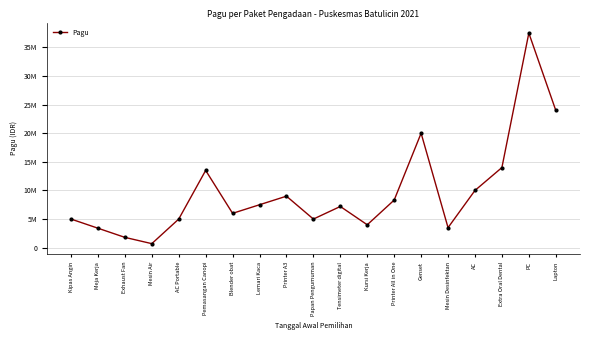

Is this an area chart (filled region under the line)?

No